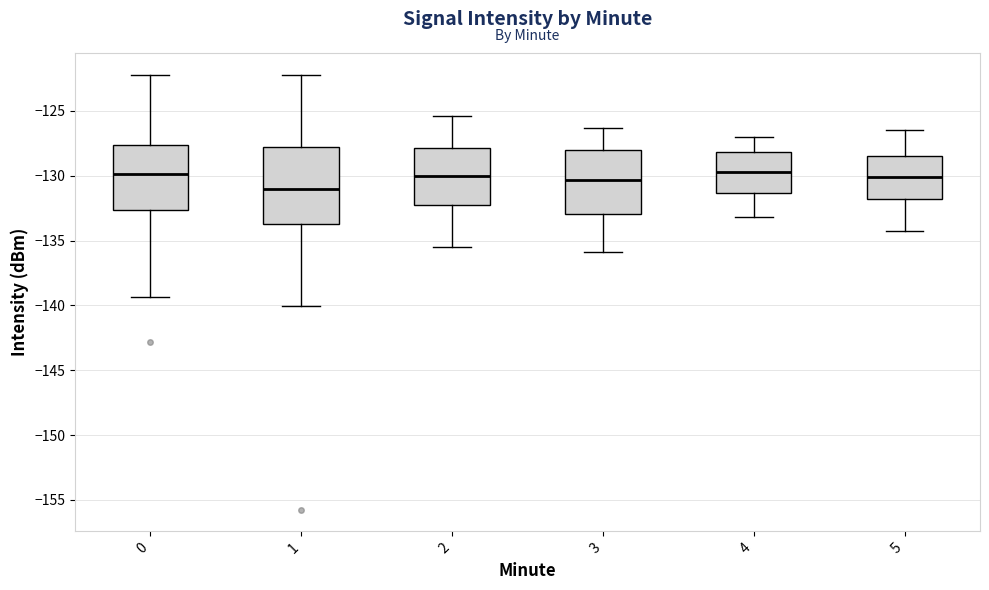

Reading left to right, read every box against the y-axis: the position of its median line, the range the box covers, and the ends of its whiskers. The values are not printed on the chart, so give them approximately, as read against the axis.

0: median -130.0, box -132.5 to -127.5, whiskers -139.5 to -122.0
1: median -131.0, box -133.5 to -128.0, whiskers -140.0 to -122.0
2: median -130.0, box -132.0 to -128.0, whiskers -135.5 to -125.5
3: median -130.5, box -133.0 to -128.0, whiskers -136.0 to -126.5
4: median -129.5, box -131.5 to -128.0, whiskers -133.0 to -127.0
5: median -130.0, box -132.0 to -128.5, whiskers -134.5 to -126.5